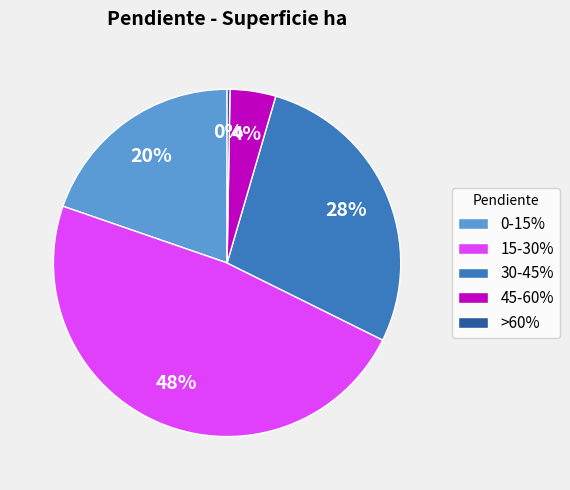

Is there any slice that represents more than half of the pie?

No